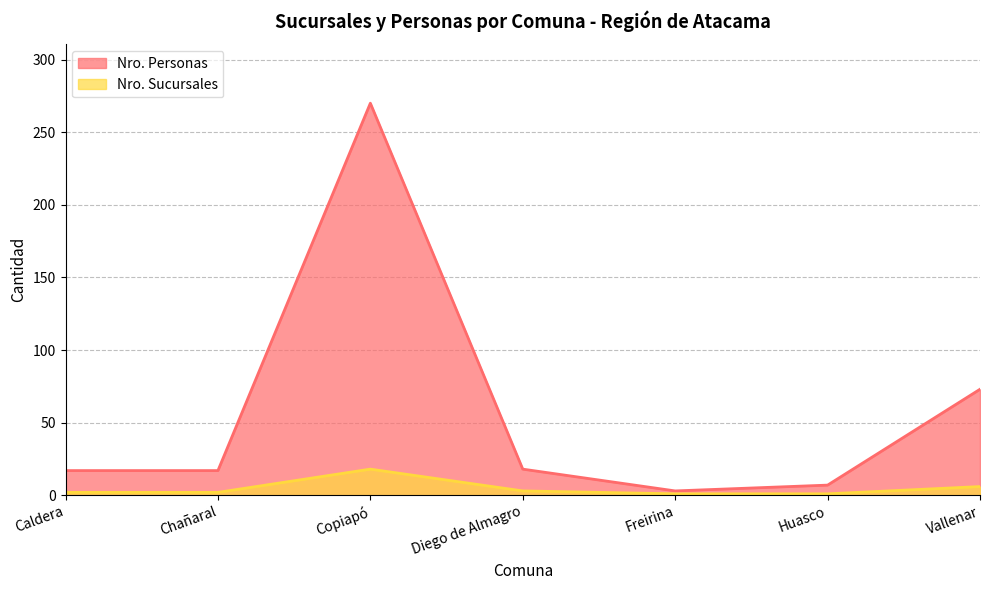

What are all the series names shown in the legend?

Nro. Personas, Nro. Sucursales